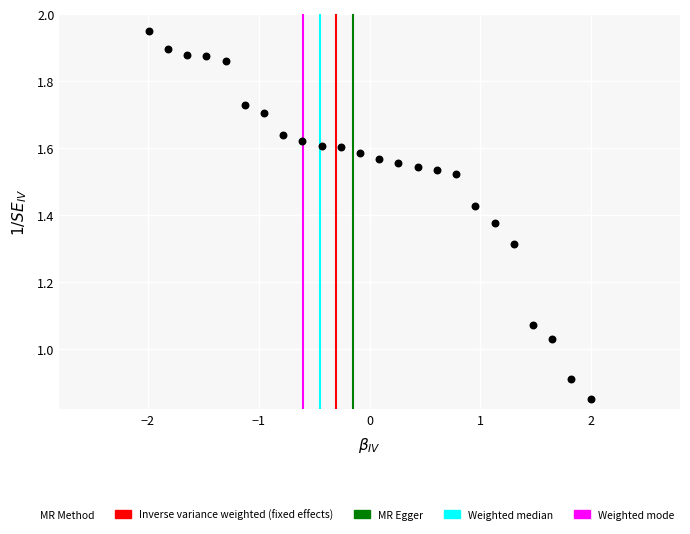

What is the range of X values (max minus min)?

4.0